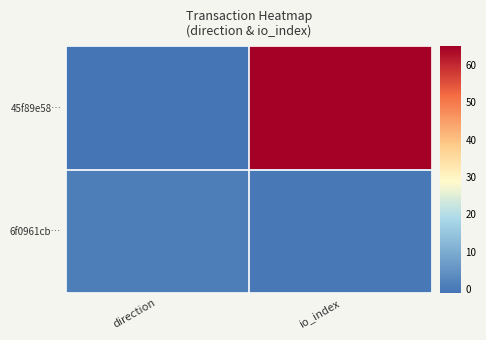

Which category has the lowest value across all series?

direction